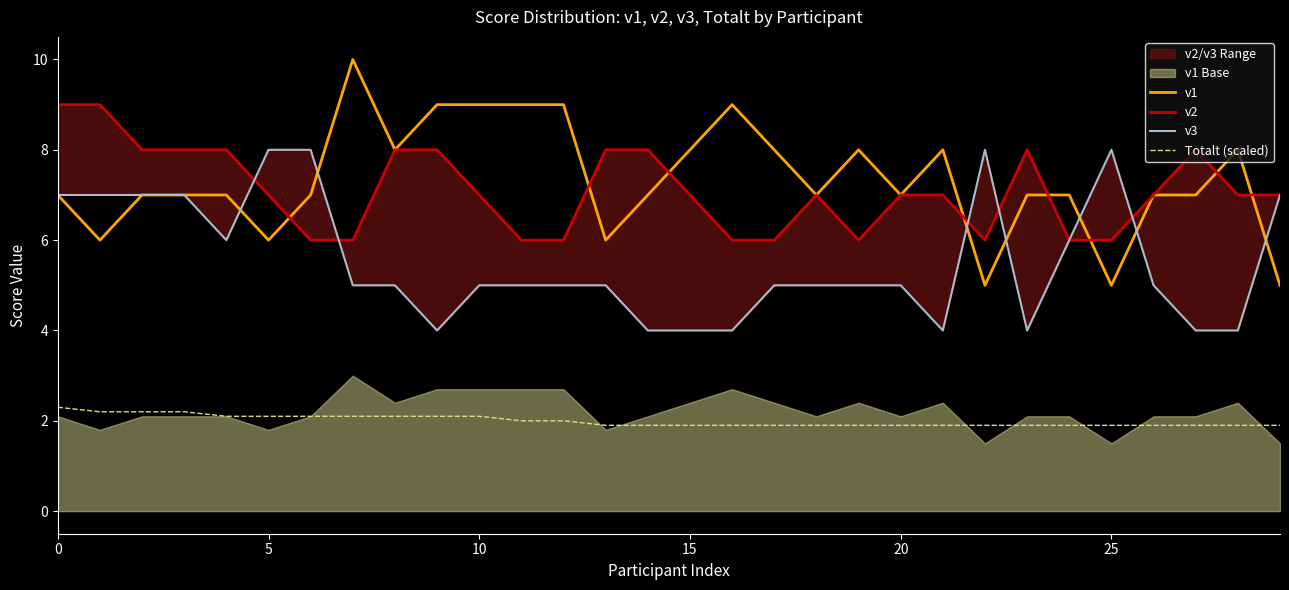

True or false: v1 has more than 0 points higher than both neighbors.

True